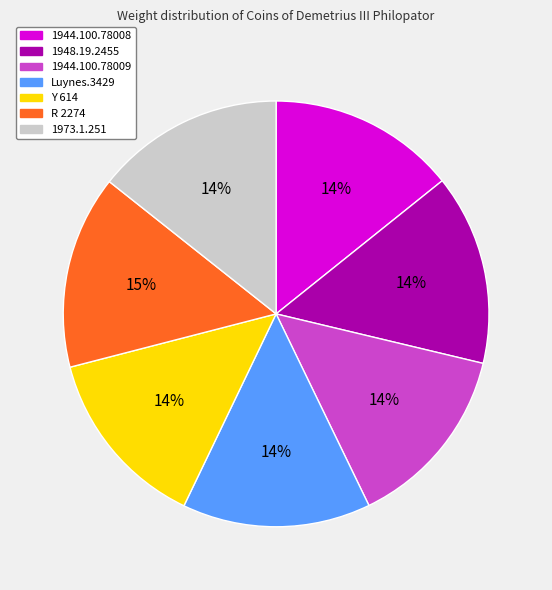

Is there a majority slice in this chart?

No